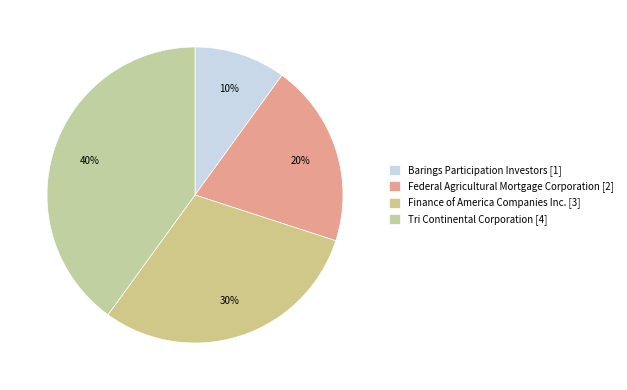

What is the largest slice in the pie chart?

Tri Continental Corporation